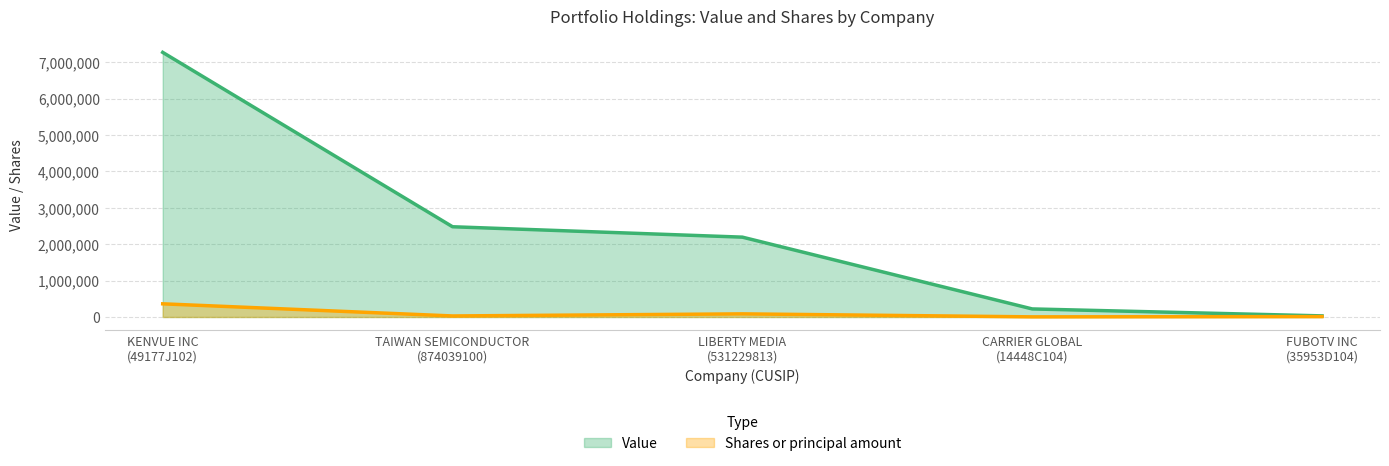

What is the approximate value of Value at LIBERTY MEDIA
(531229813), to the nearest 50?

2193550